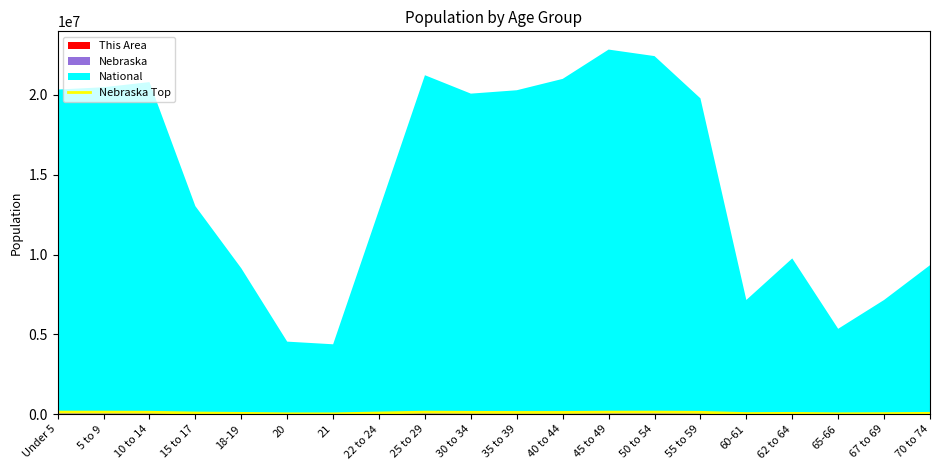

Reading right to left, extract all data points from this chart.

54625	39381	29790	54118	41830	118241	130785	129010	110777	110672	116391	129413	76907	25715	26914	53377	75956	123144	129351	132344